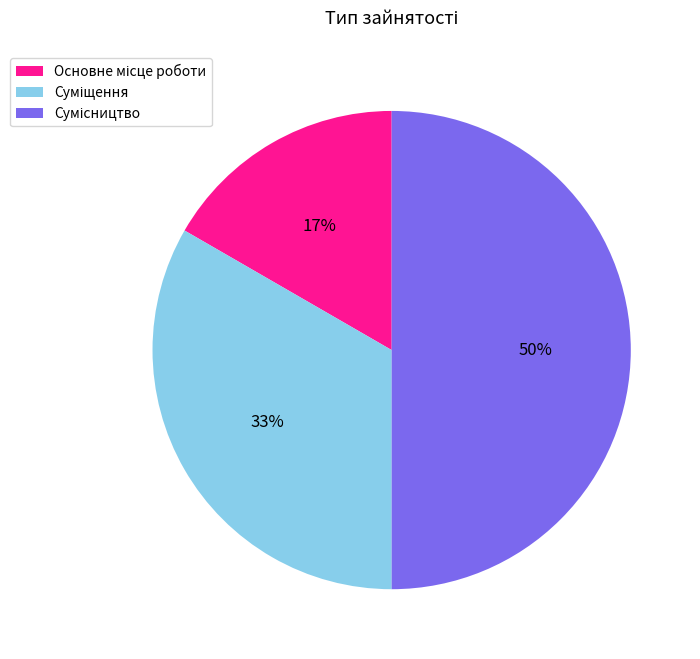

How many slices are in this pie chart?

3